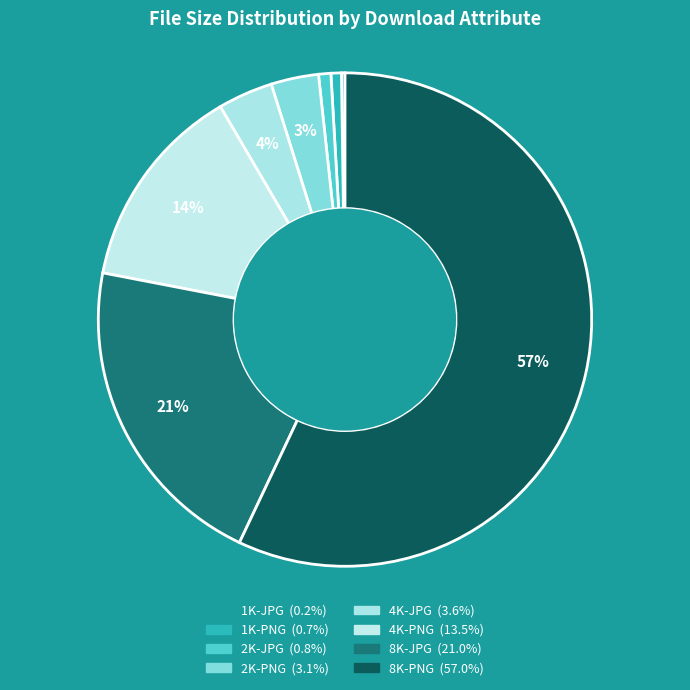

What is the majority slice?

8K-PNG